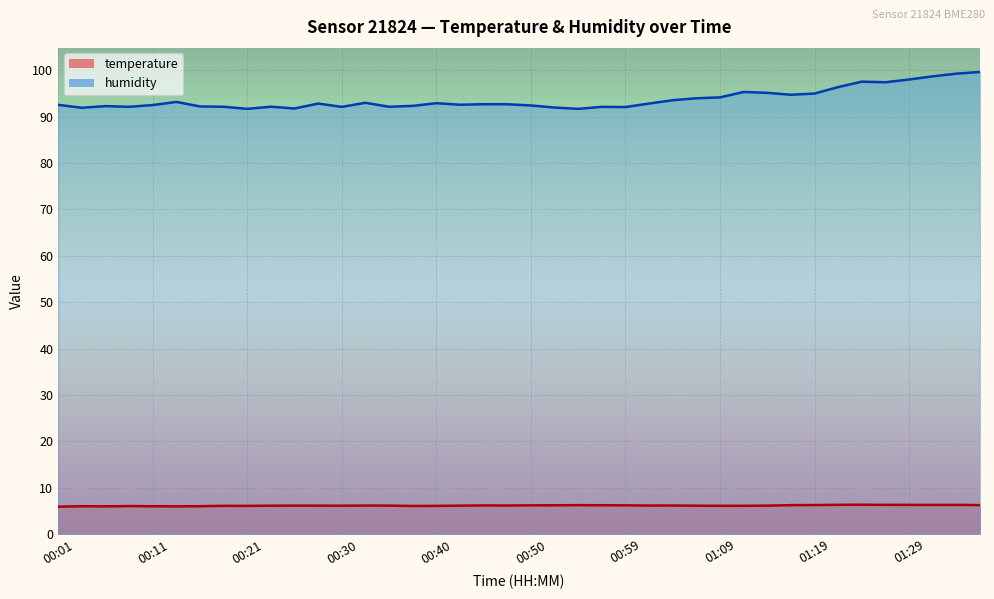

How many interior local peaks does the temperature series have?

10